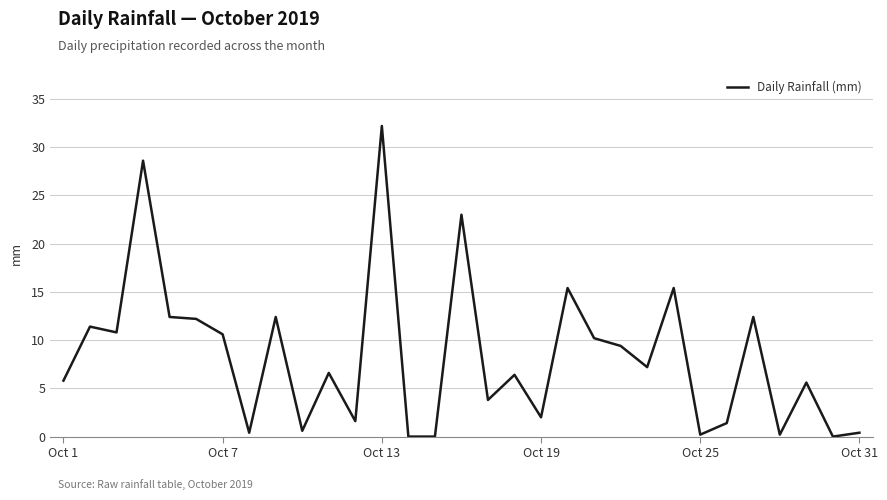

Is this an area chart (filled region under the line)?

No